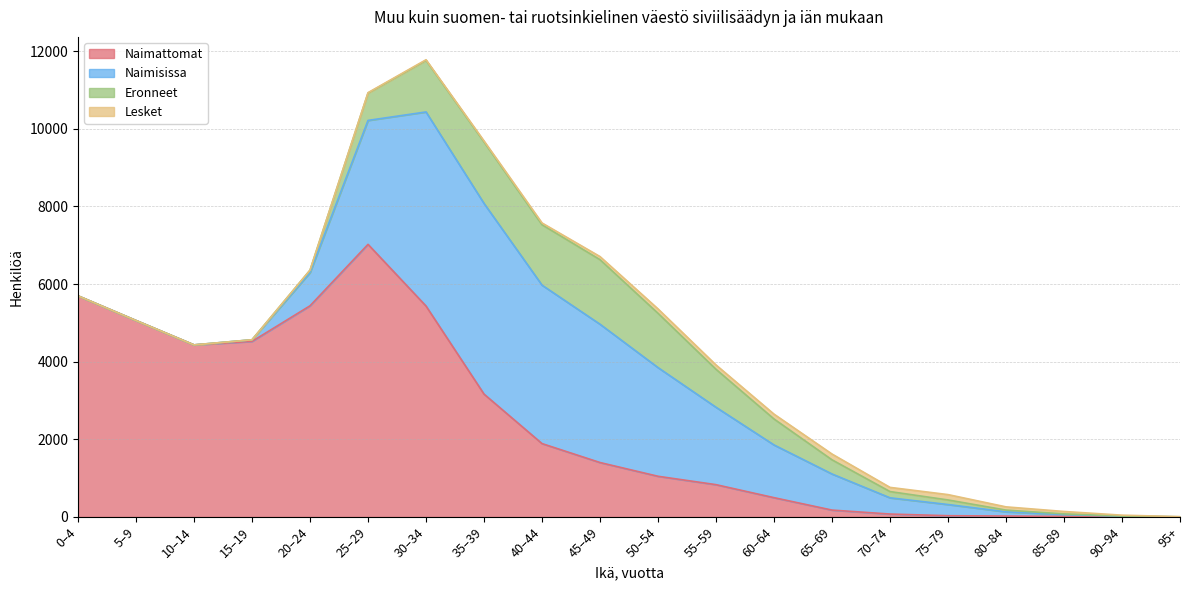

Which series has the widest spread of values?

Naimattomat